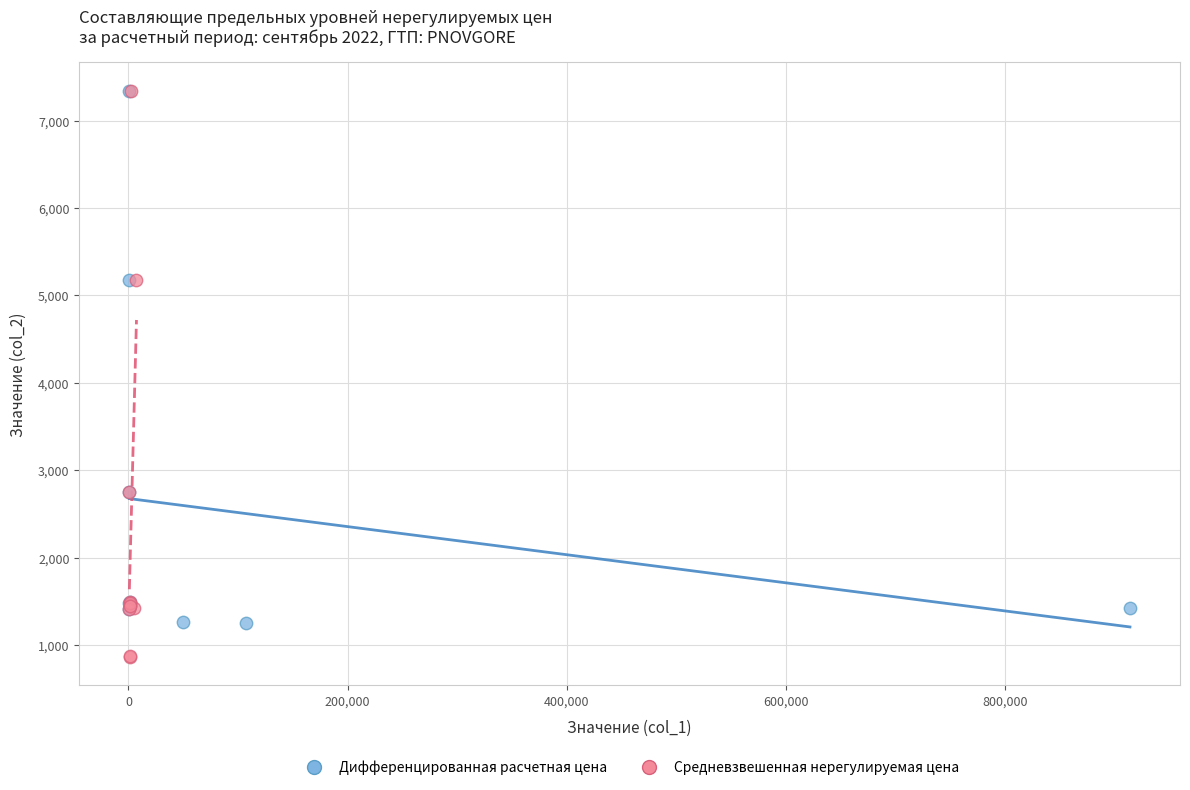

Which series has the widest spread of Y values?

Средневзвешенная нерегулируемая цена